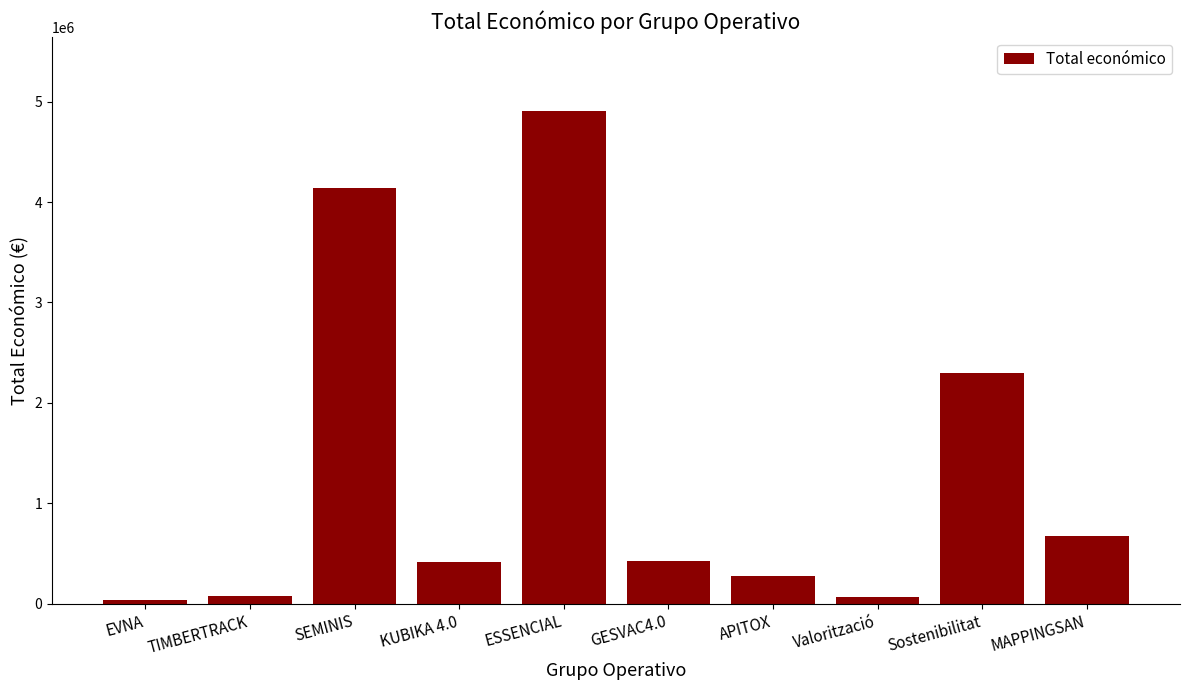

What is the value of the 2nd bar from the left?

75575